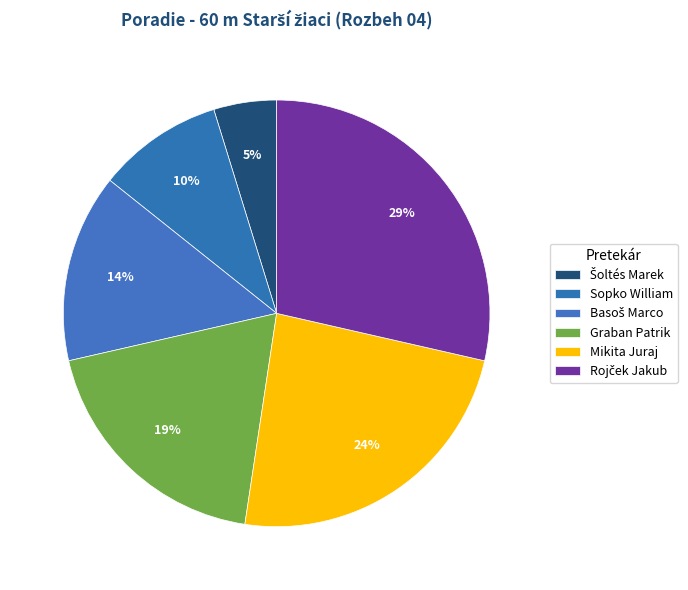

Does any single category account for the majority?

No